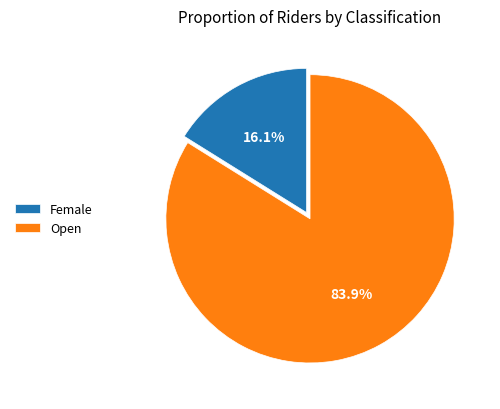

Which category has the smallest portion of the pie?

Female